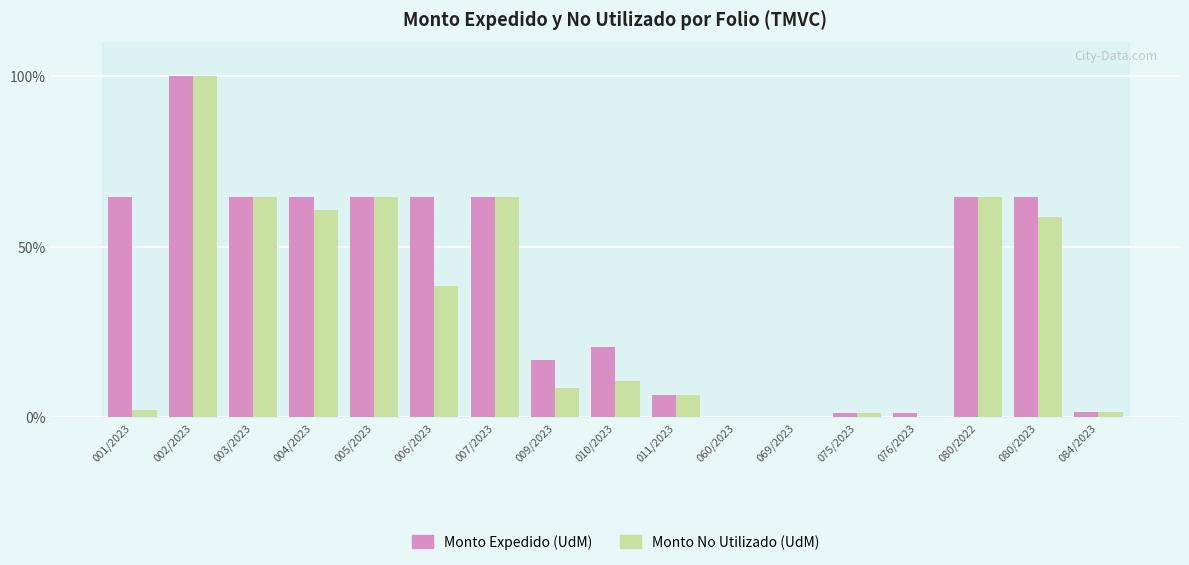

Which category has the highest value in the Monto No Utilizado (UdM) series?

002/2023